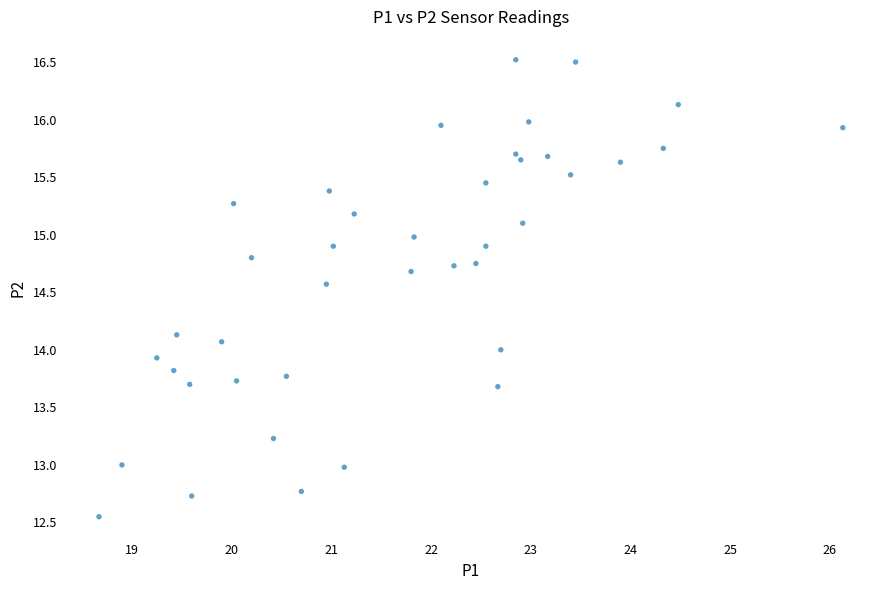

What is the range of Y values (max minus min)?

4.0